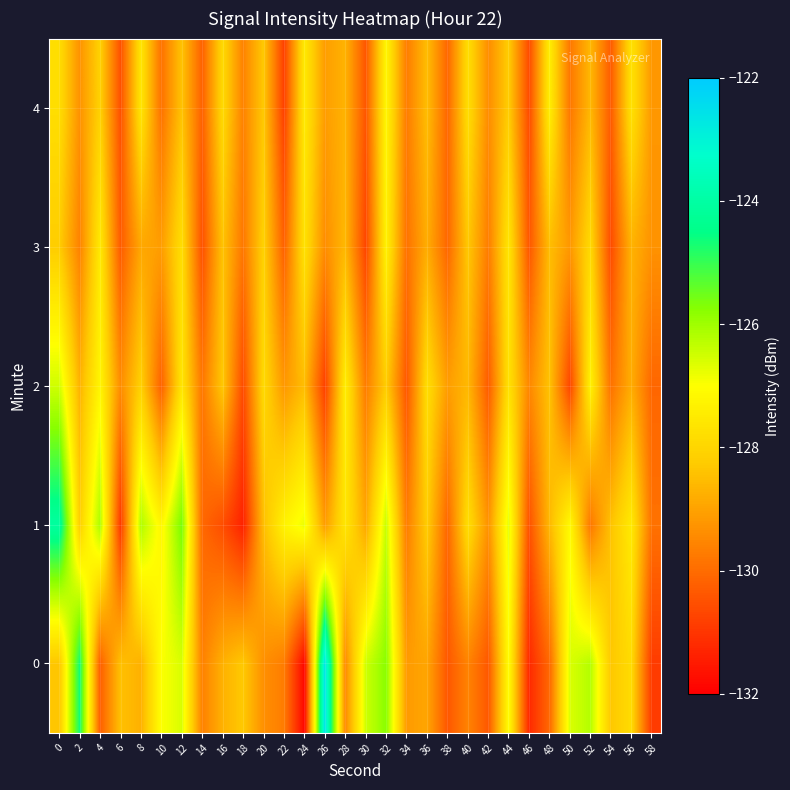

Count the number of categories in the chart.

30